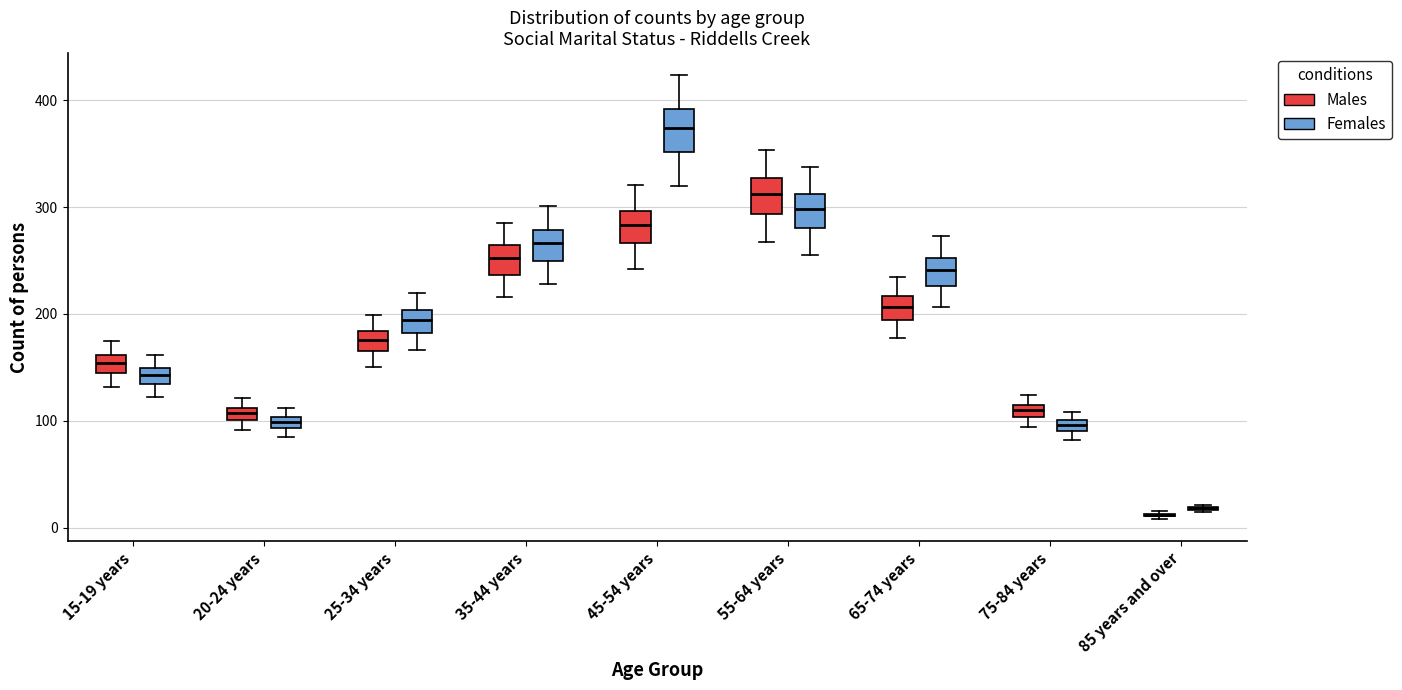

Where is the upper edge of the box for 20-24 years (Females) on the y-axis? The values are not printed on the chart, so give them approximately, as read against the axis.

100